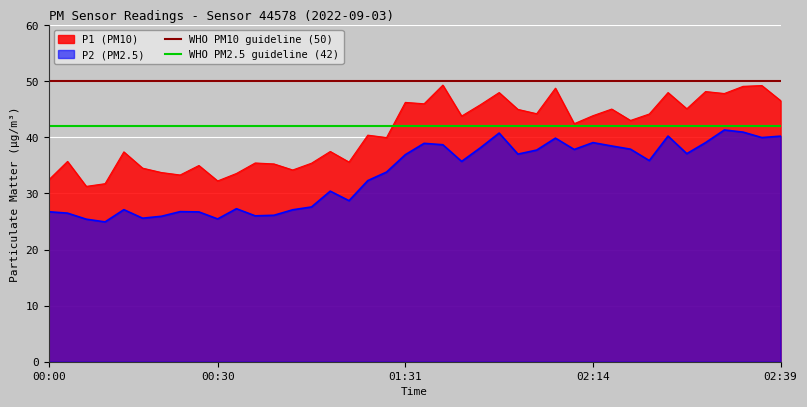

What is the maximum value for P2 (PM2.5)?

41.3